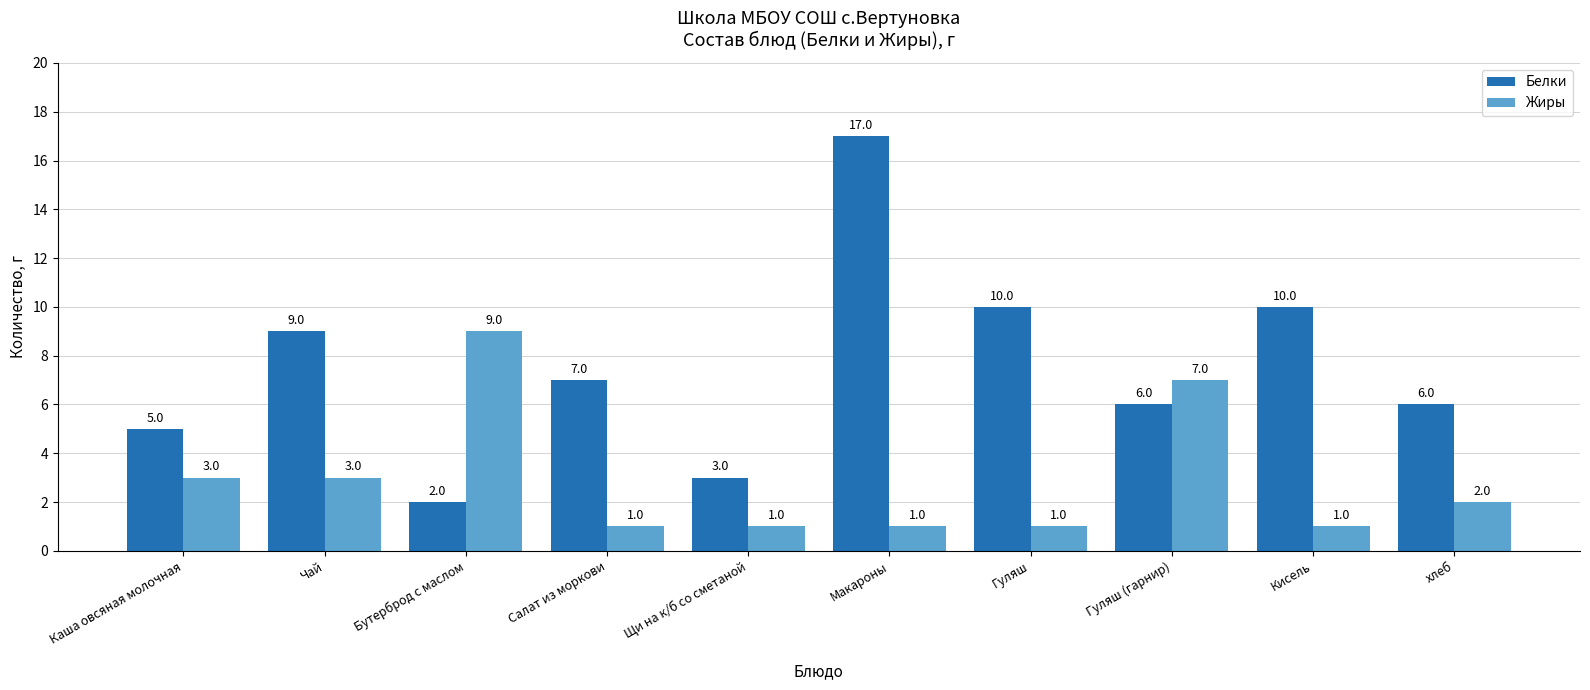

The Белки series shows 9 at Гуляш (гарнир). True or false?

False